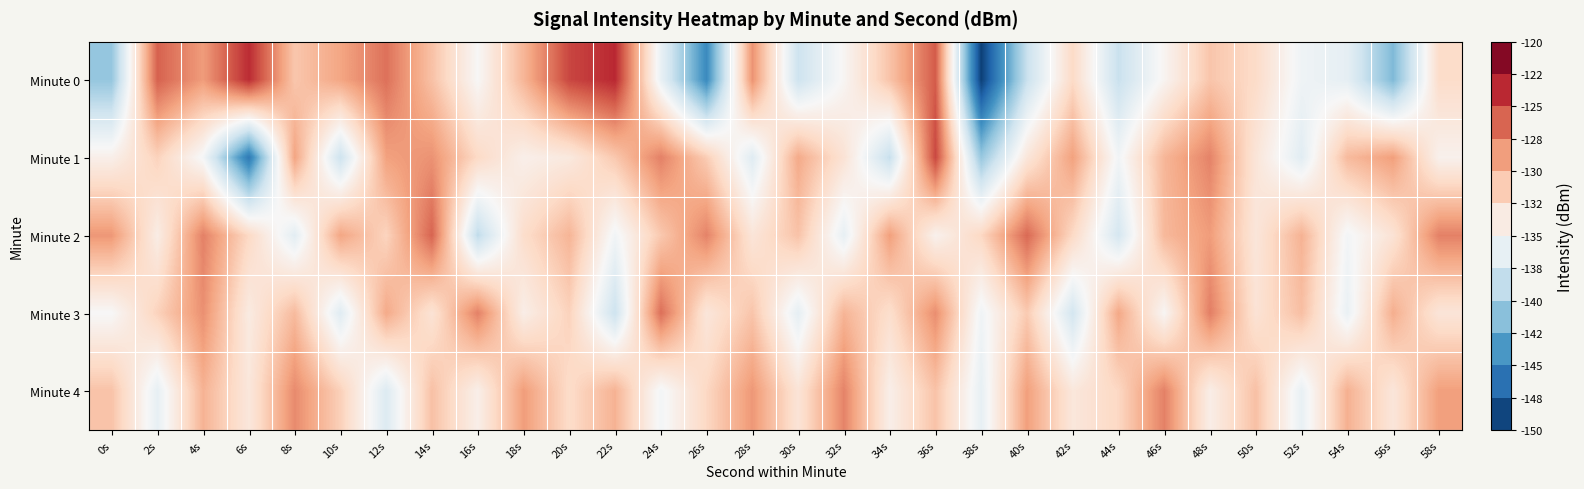

Which series has the largest total across all categories?

Minute 2